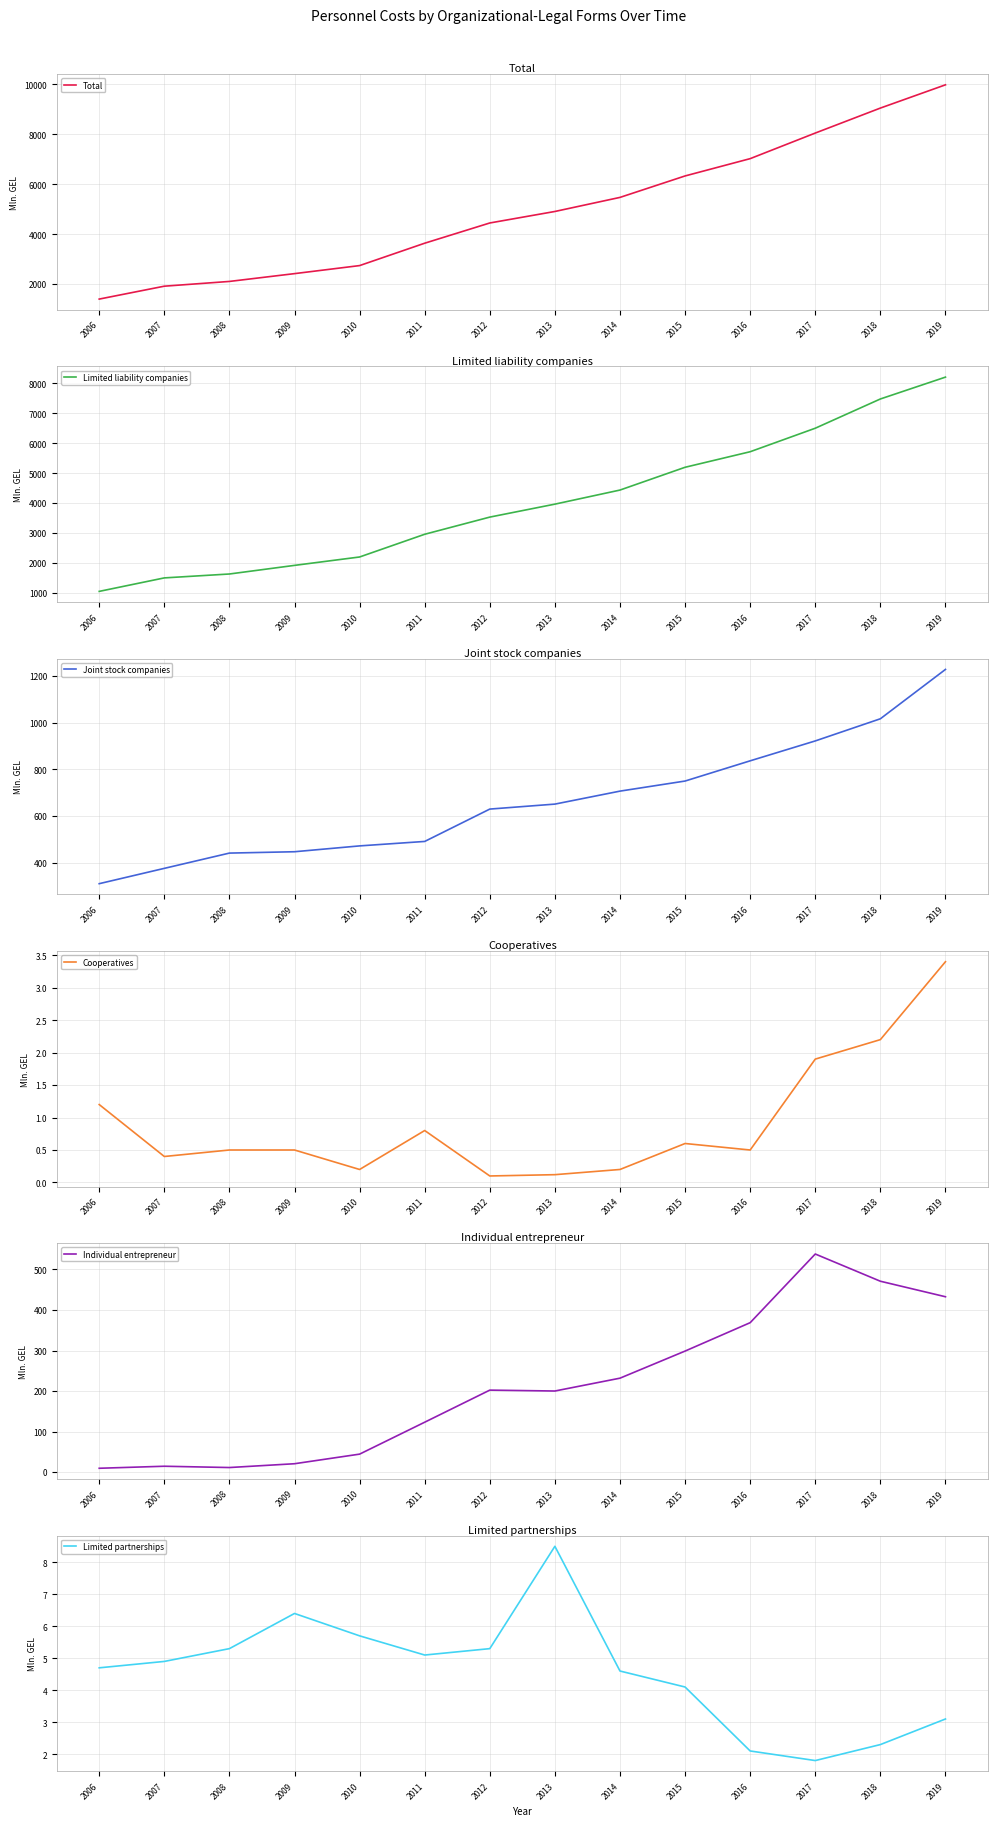

Between 2006 and 2007, which series saw the biggest shift?

Total